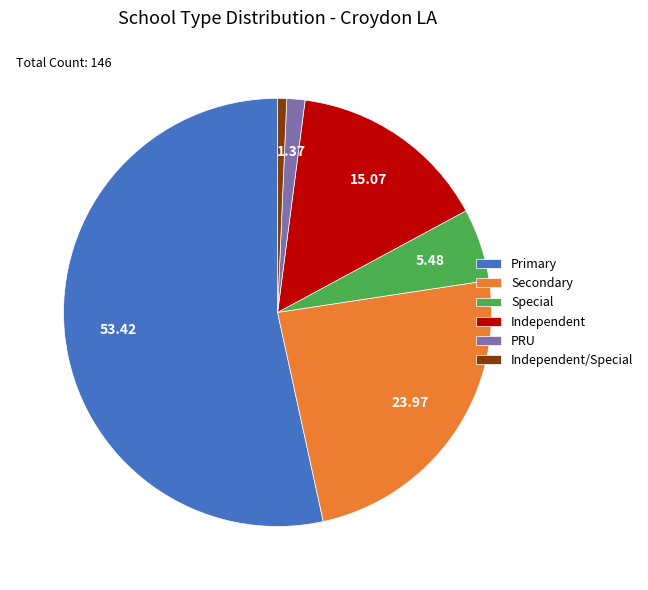

Rank the categories by value from highest to lowest.

Primary, Secondary, Independent, Special, PRU, Independent/Special